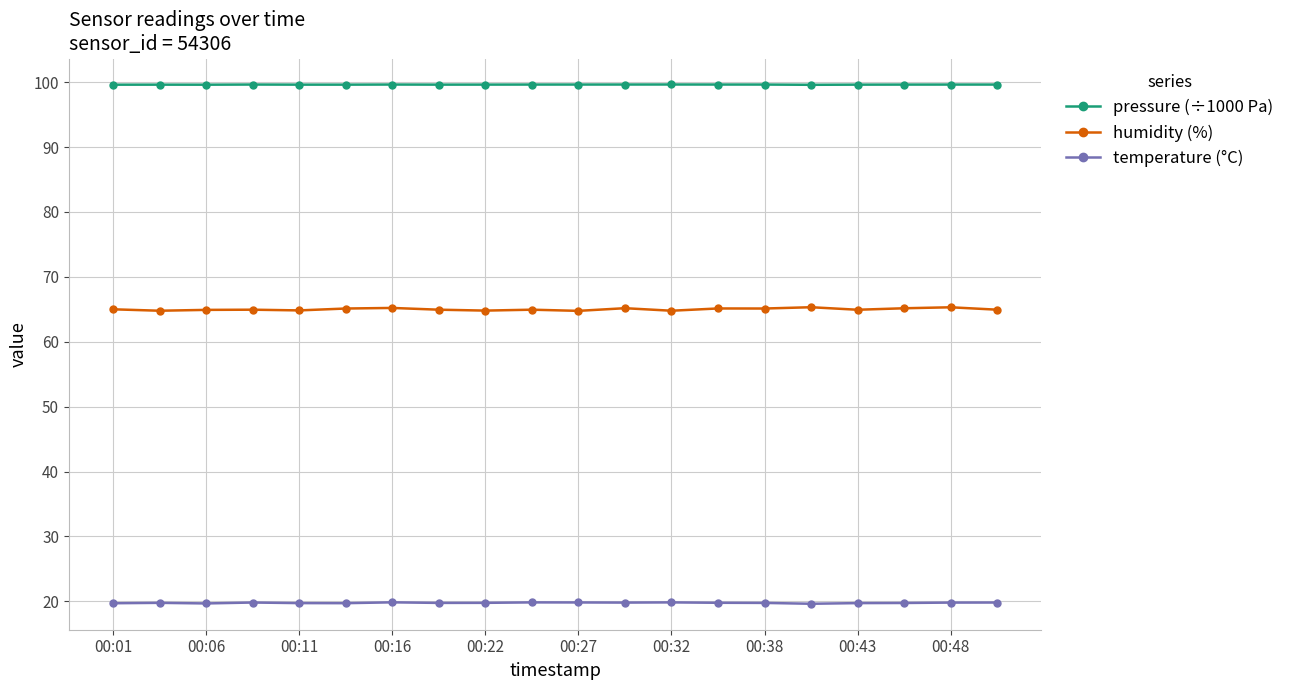

What is the average value of the humidity (%) series?

65.0